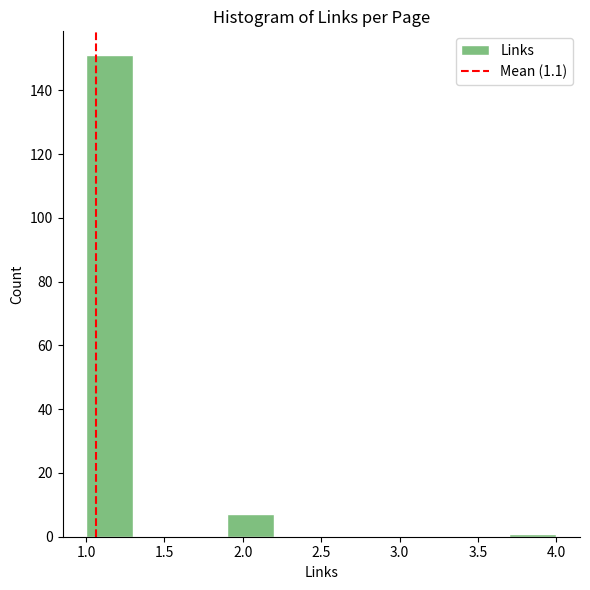

Reading left to right, transcribe this chart: for each bar, give the range it covers on the x-axis and its height. The values are not printed on the chart, so give them approximately, as read against the axis.

1.0 to 1.3: 152
1.3 to 1.6: 0
1.6 to 1.9: 0
1.9 to 2.2: 8
2.2 to 2.5: 0
2.5 to 2.8: 0
2.8 to 3.1: 0
3.1 to 3.4: 0
3.4 to 3.7: 0
3.7 to 4.0: under 2